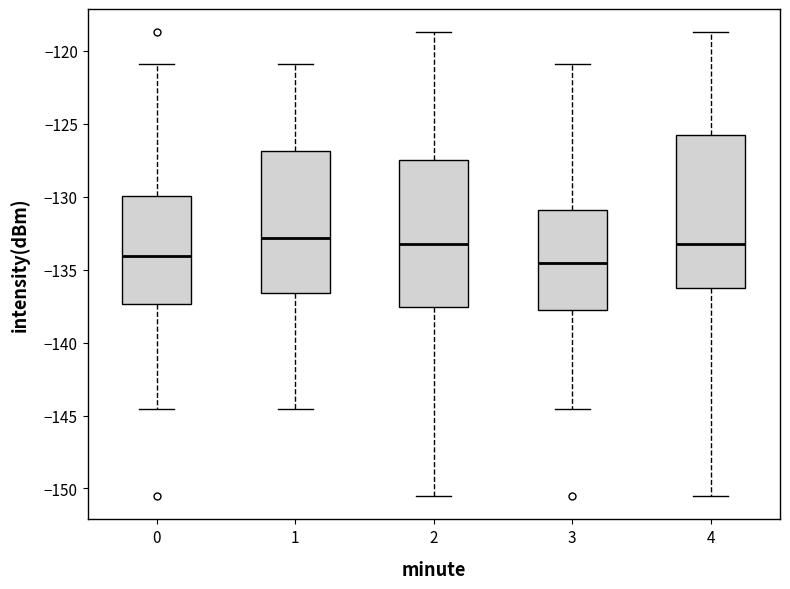

Where is the lower edge of the box at x = 3 on the y-axis? The values are not printed on the chart, so give them approximately, as read against the axis.

-137.5